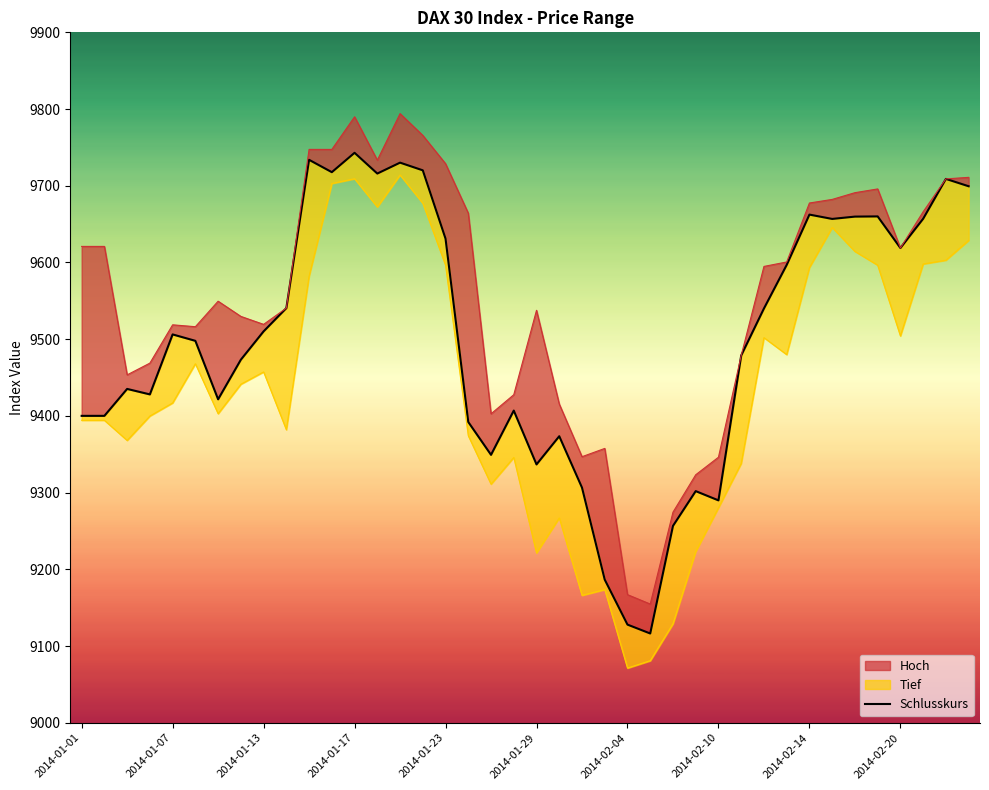

How many points are lower than both their immediate neighbors (excluding endpoints)?

10